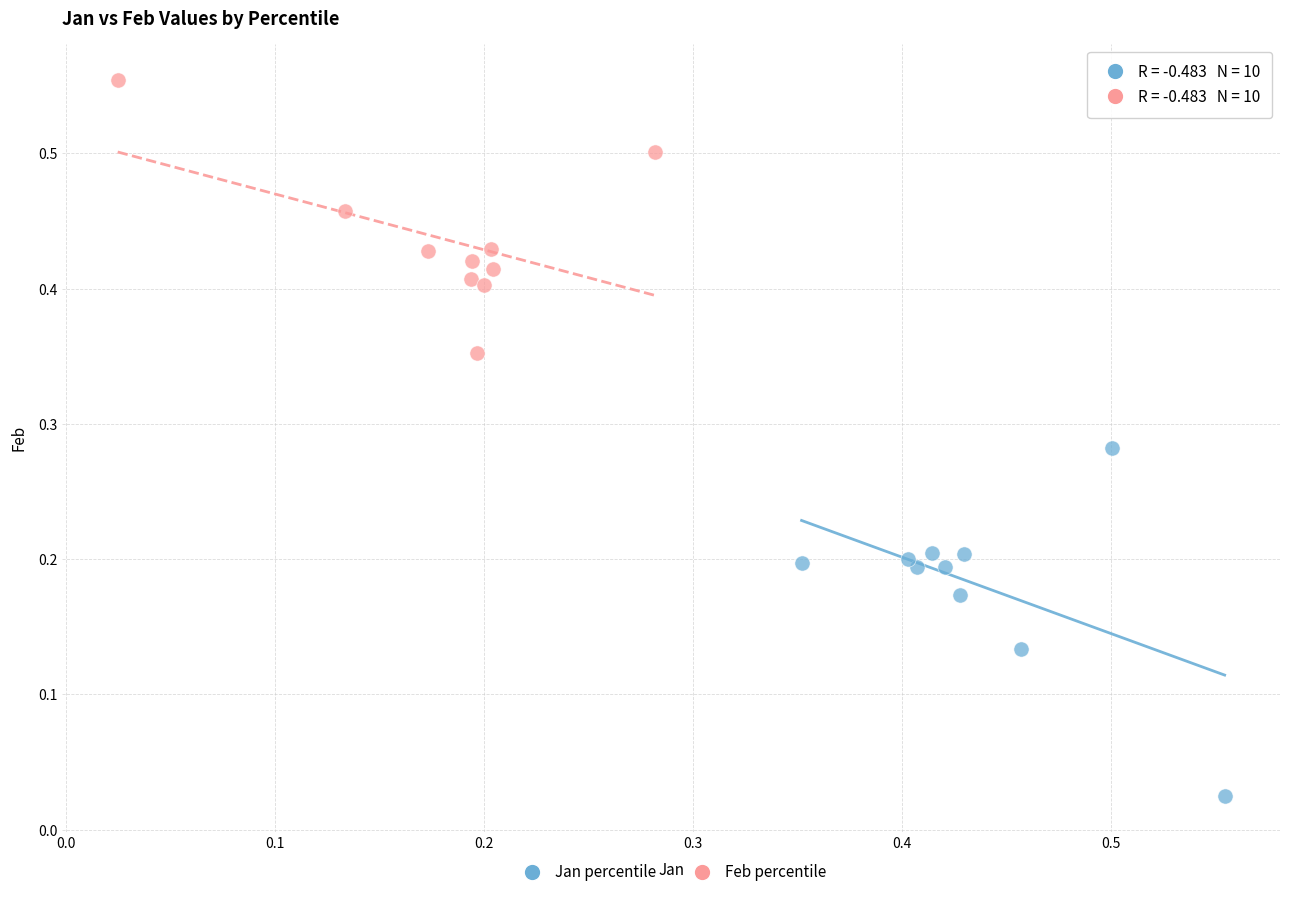

Which series contains the highest Y value?

Feb percentile